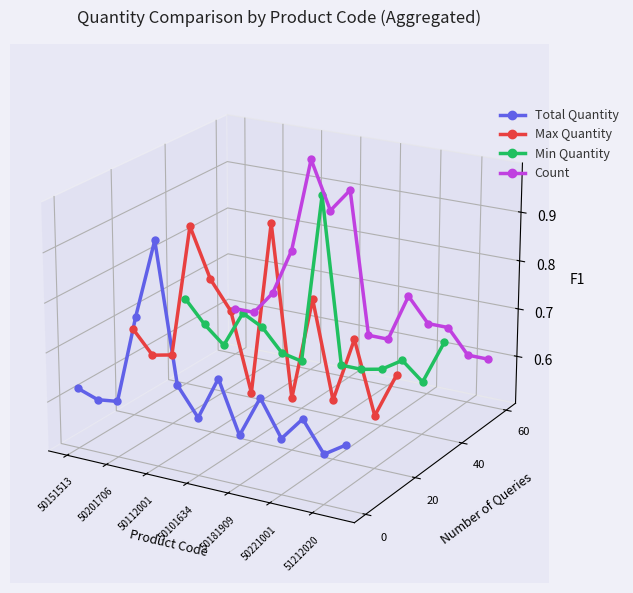

The Min Quantity series shows -0.0 at 13. True or false?

False